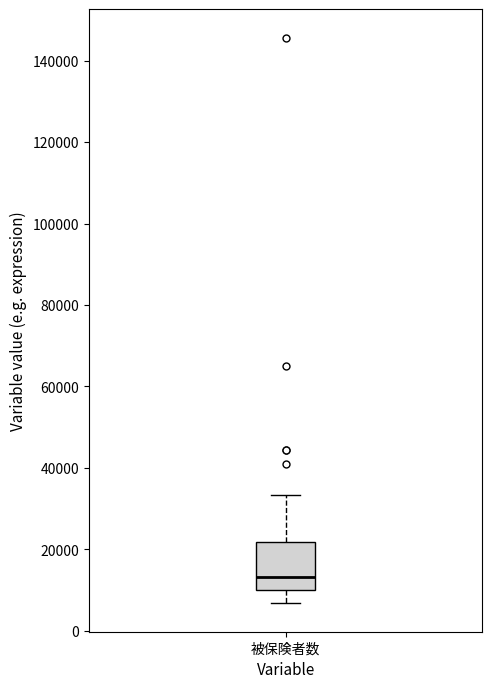

Read this box plot against the y-axis: the position of the median line, the range covered by the box, and the ends of both whiskers. The values are not printed on the chart, so give them approximately, as read against the axis.

median 14000, box 10000 to 22000, whiskers 6000 to 34000